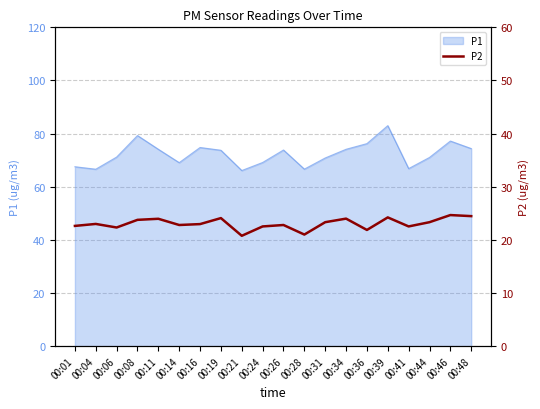

Approximately how many times larger is the value at 00:21 compared to 00:19?

0.9